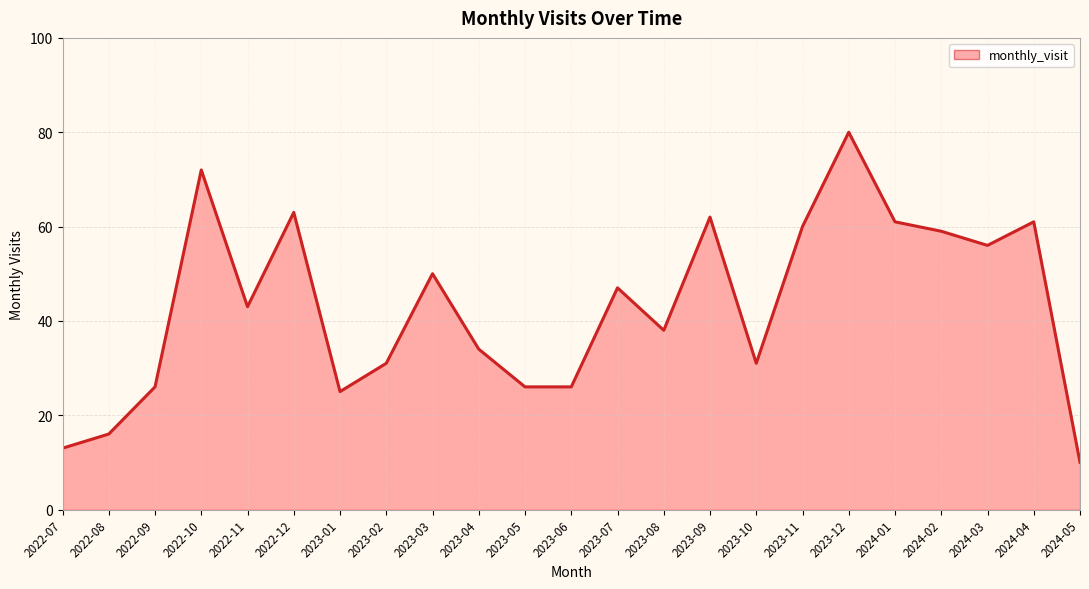

Reading left to right, transcribe all the data shown in this chart.

2022-07=13	2022-08=16	2022-09=26	2022-10=72	2022-11=43	2022-12=63	2023-01=25	2023-02=31	2023-03=50	2023-04=34	2023-05=26	2023-06=26	2023-07=47	2023-08=38	2023-09=62	2023-10=31	2023-11=60	2023-12=80	2024-01=61	2024-02=59	2024-03=56	2024-04=61	2024-05=10